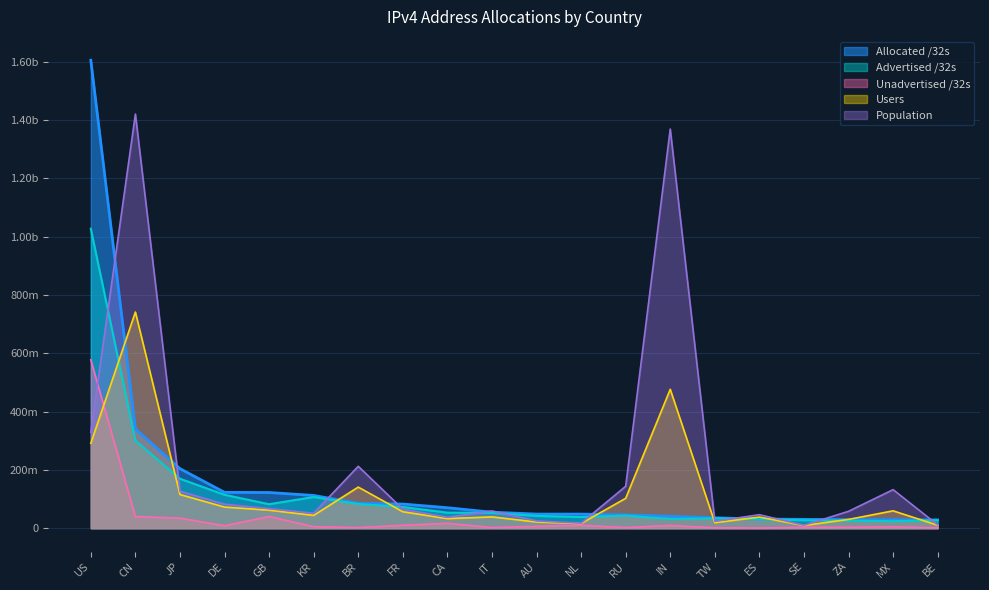

Between FR and SE, which is larger?

FR